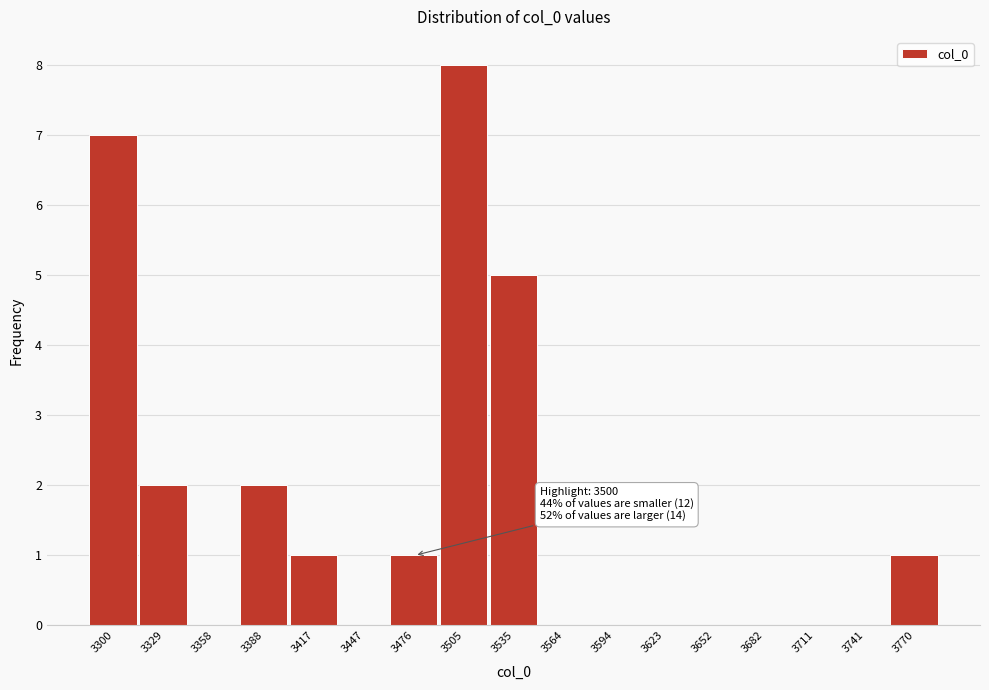

Reading left to right, list all the values displayed in this chart.

3300=7	3329=2	3358=0	3388=2	3417=1	3447=0	3476=1	3505=8	3535=5	3564=0	3594=0	3623=0	3652=0	3682=0	3711=0	3741=0	3770=1